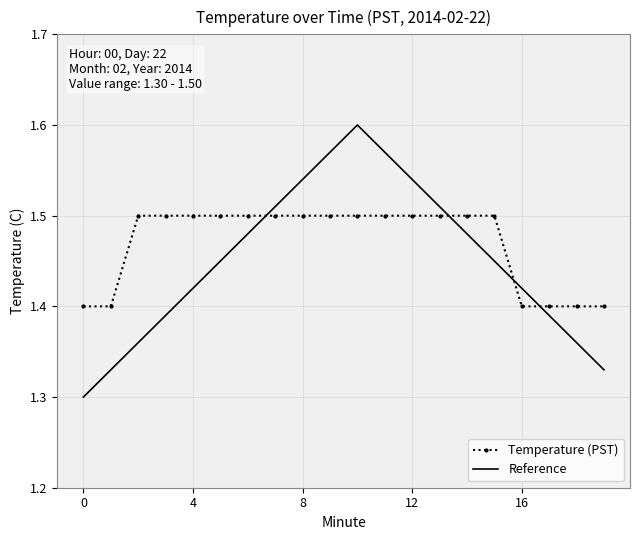

Rank the series by their maximum value, from highest to lowest.

Reference, Temperature (PST)